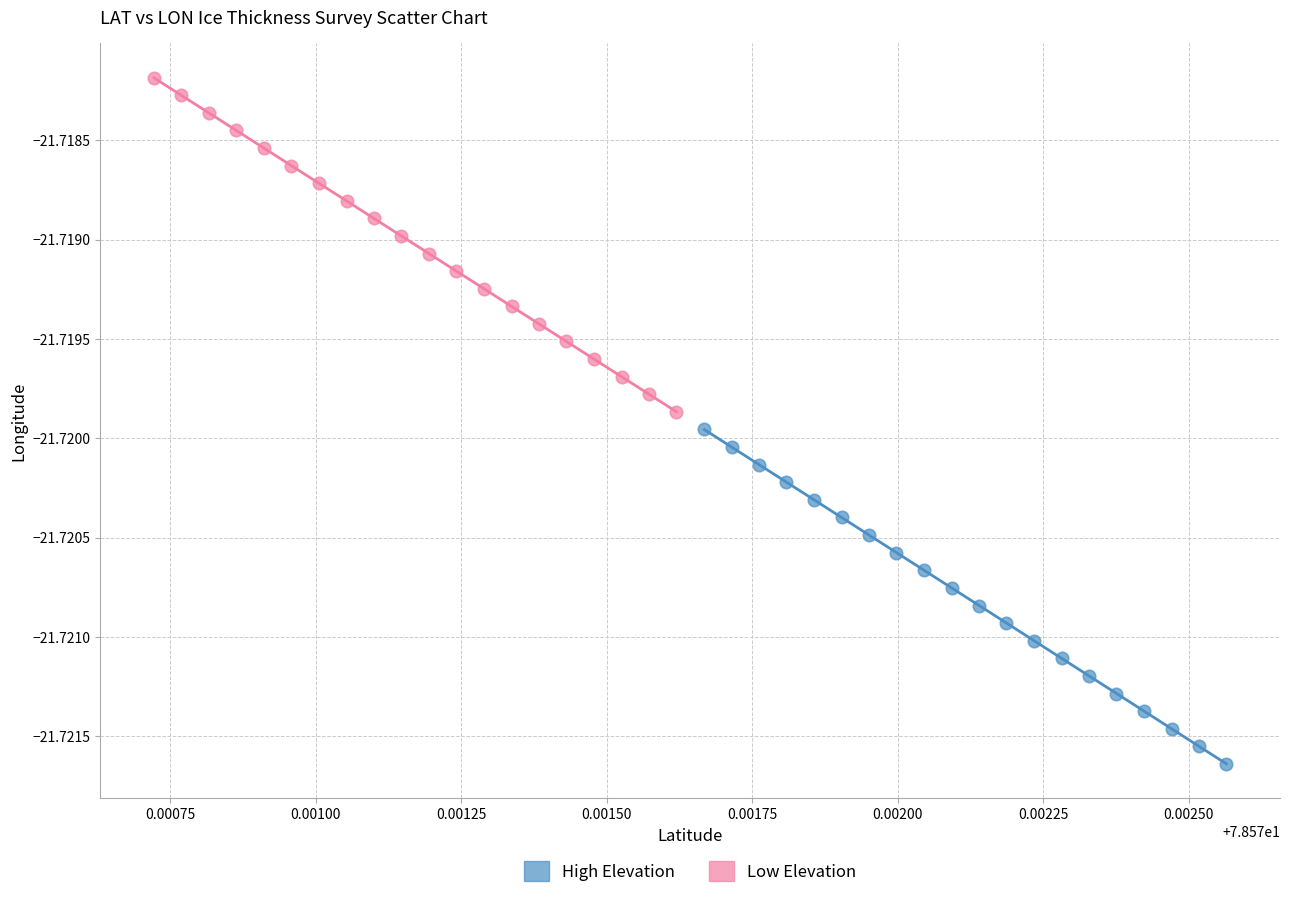

Which series has the widest spread of Y values?

High Elevation